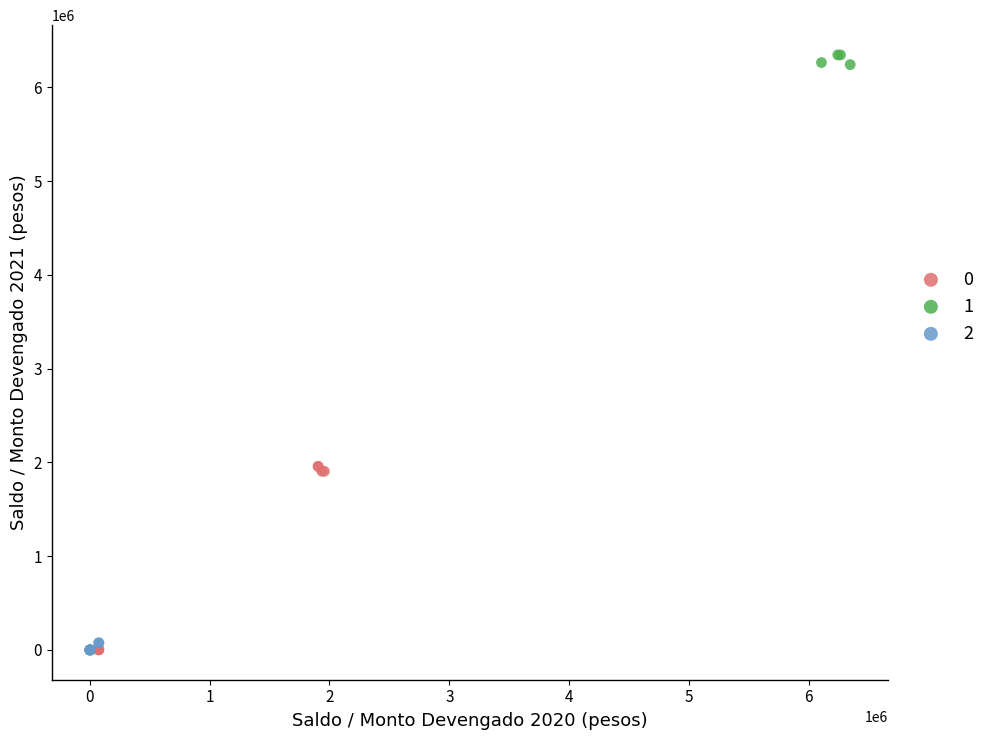

What are all the series names shown in the legend?

0, 1, 2